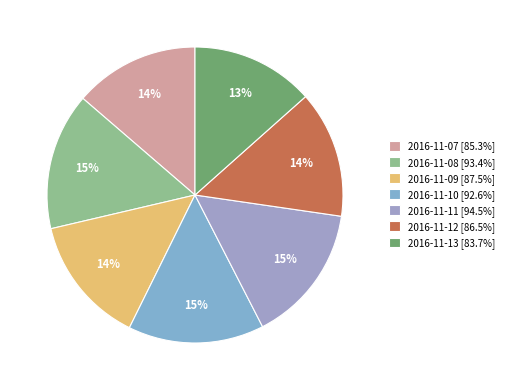

How many slices are in this pie chart?

7